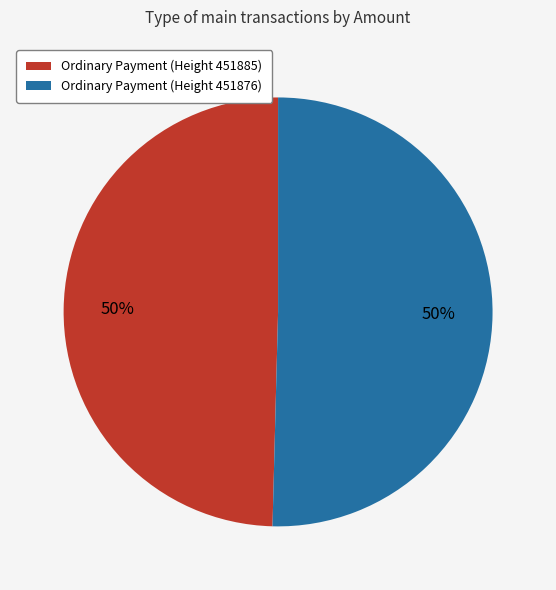

Is it true that Ordinary Payment (Height 451876) is 36% of the pie?

False